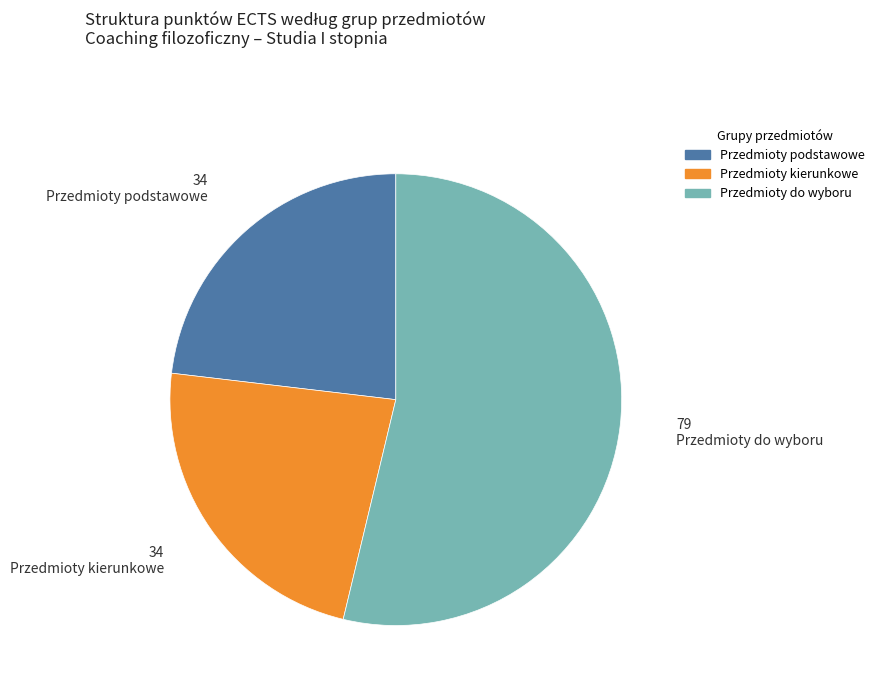

True or false: Przedmioty podstawowe accounts for 23% of the total.

True